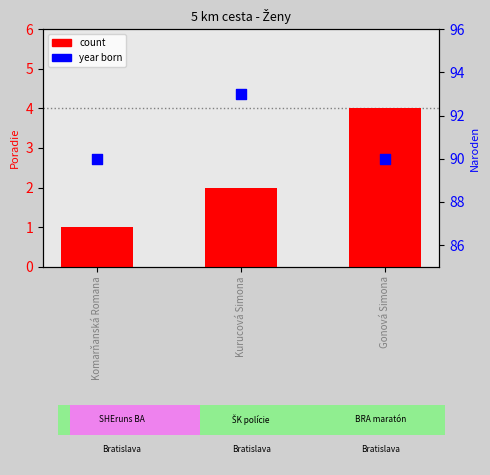

Which series contains the lowest Y value?

count